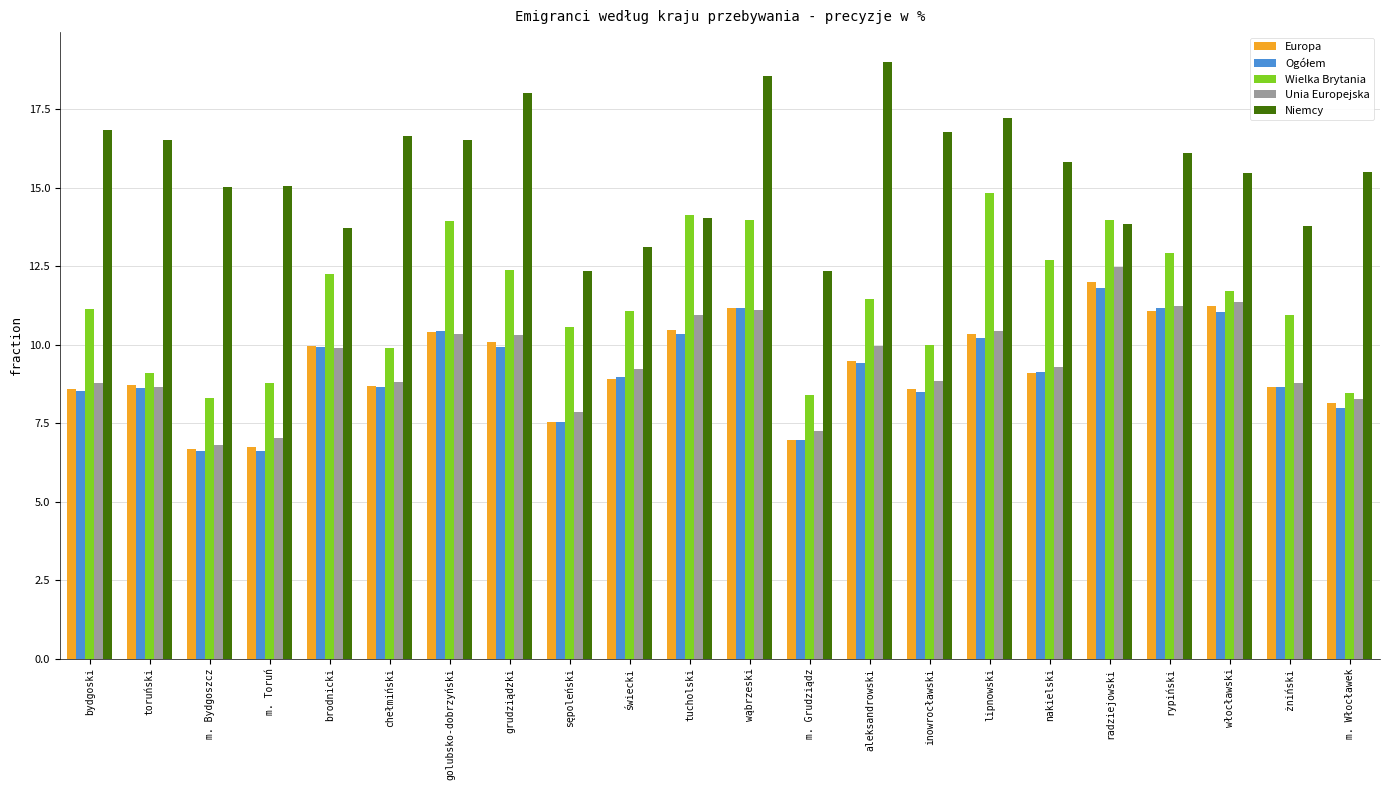

Which category has the highest value across all series?

aleksandrowski